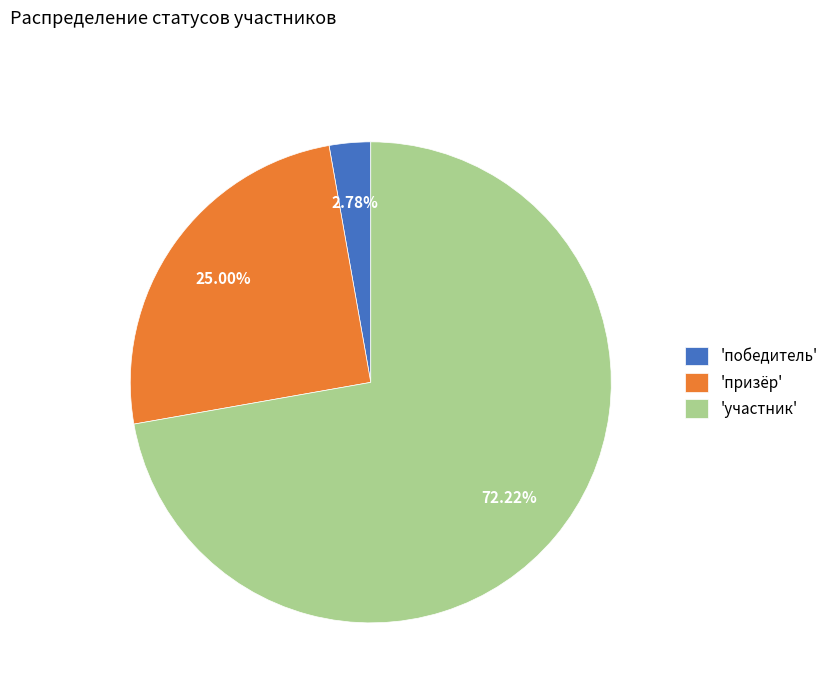

Combined, do 'участник' and 'победитель' account for over 50%?

Yes